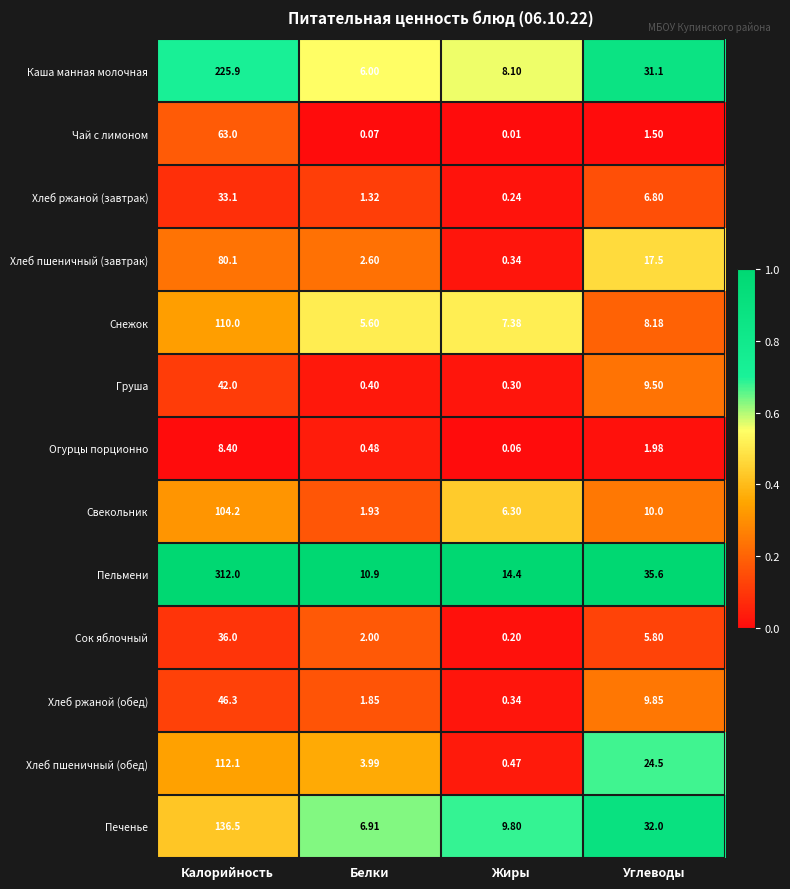

Between Калорийность and Белки, which series saw the biggest shift?

Пельмени